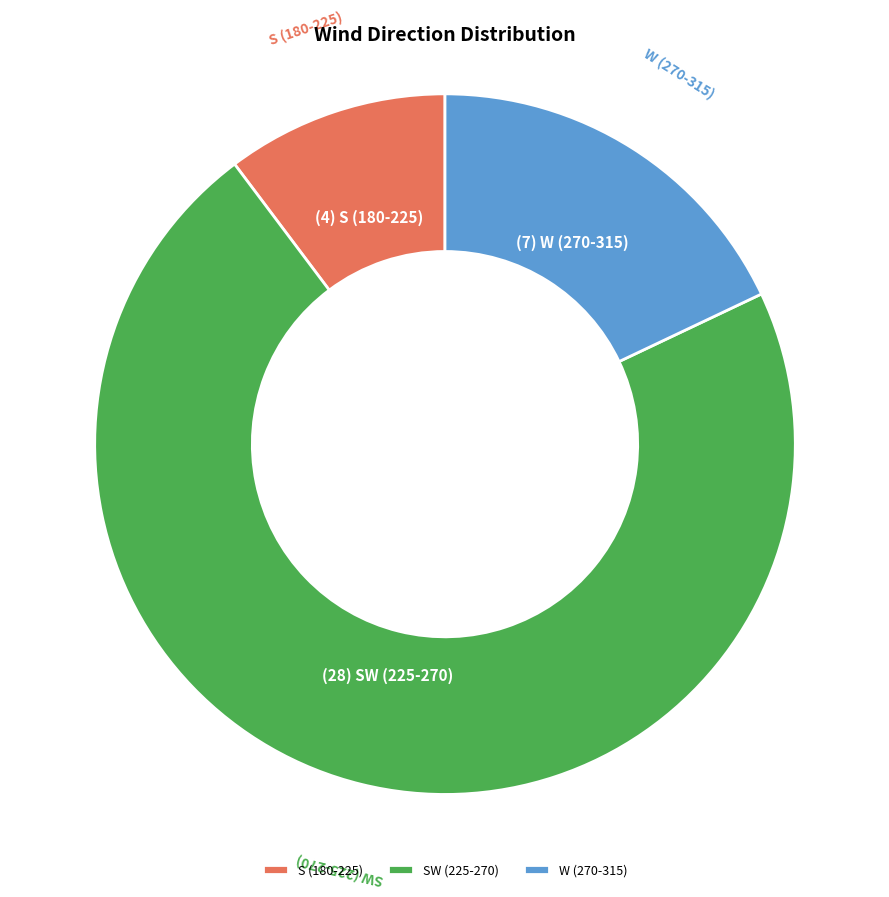

Rank the categories by value from lowest to highest.

S (180-225), W (270-315), SW (225-270)